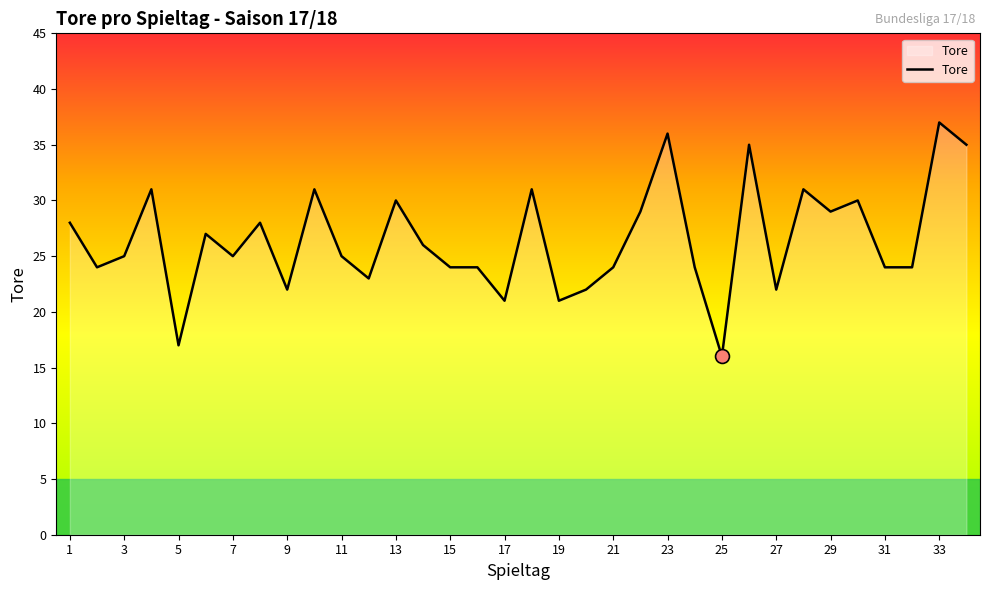

What is the maximum value shown in the chart?

37